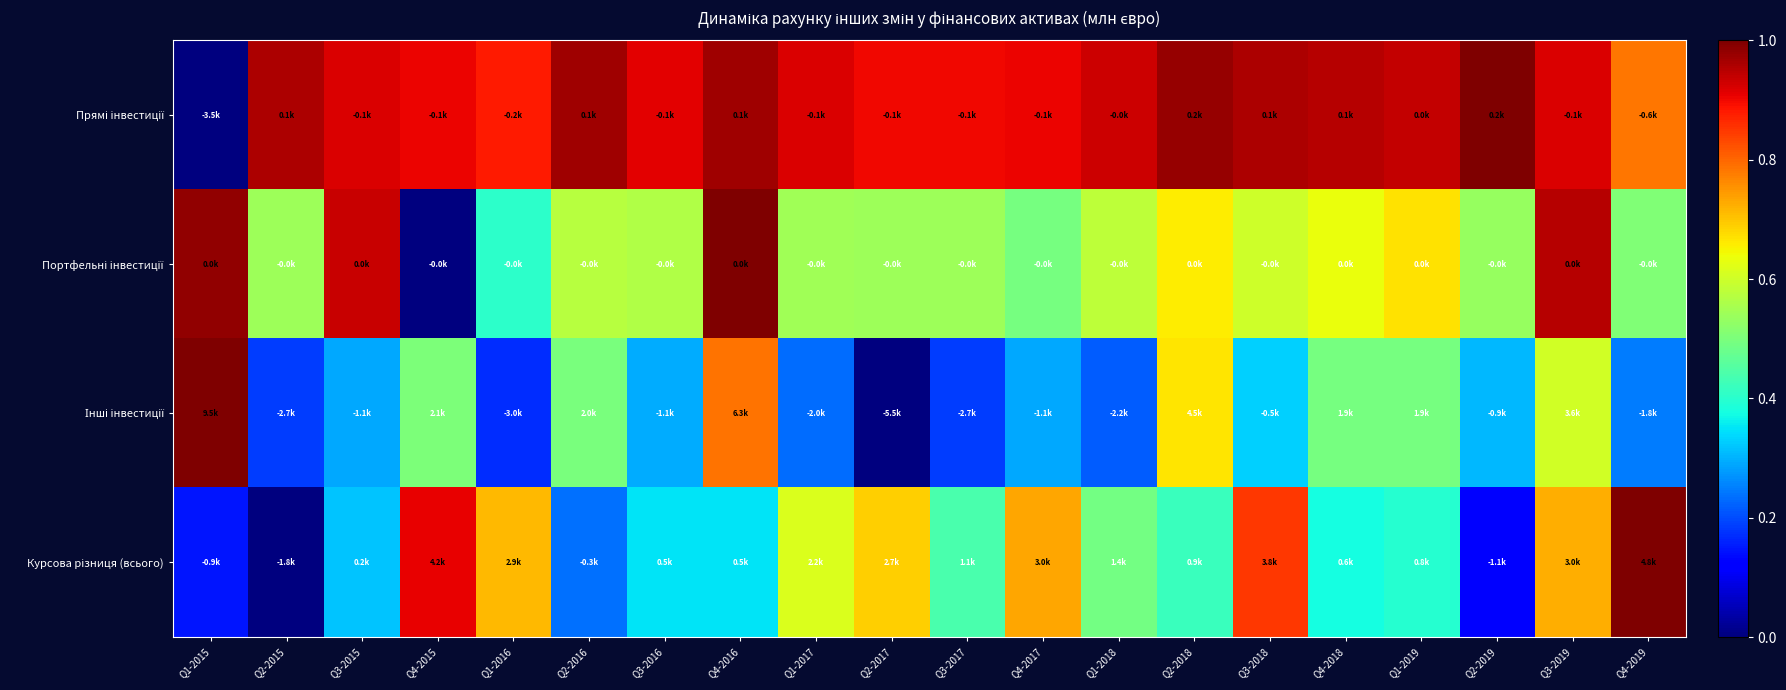

At how many categories does at least one series exceed 0?

20